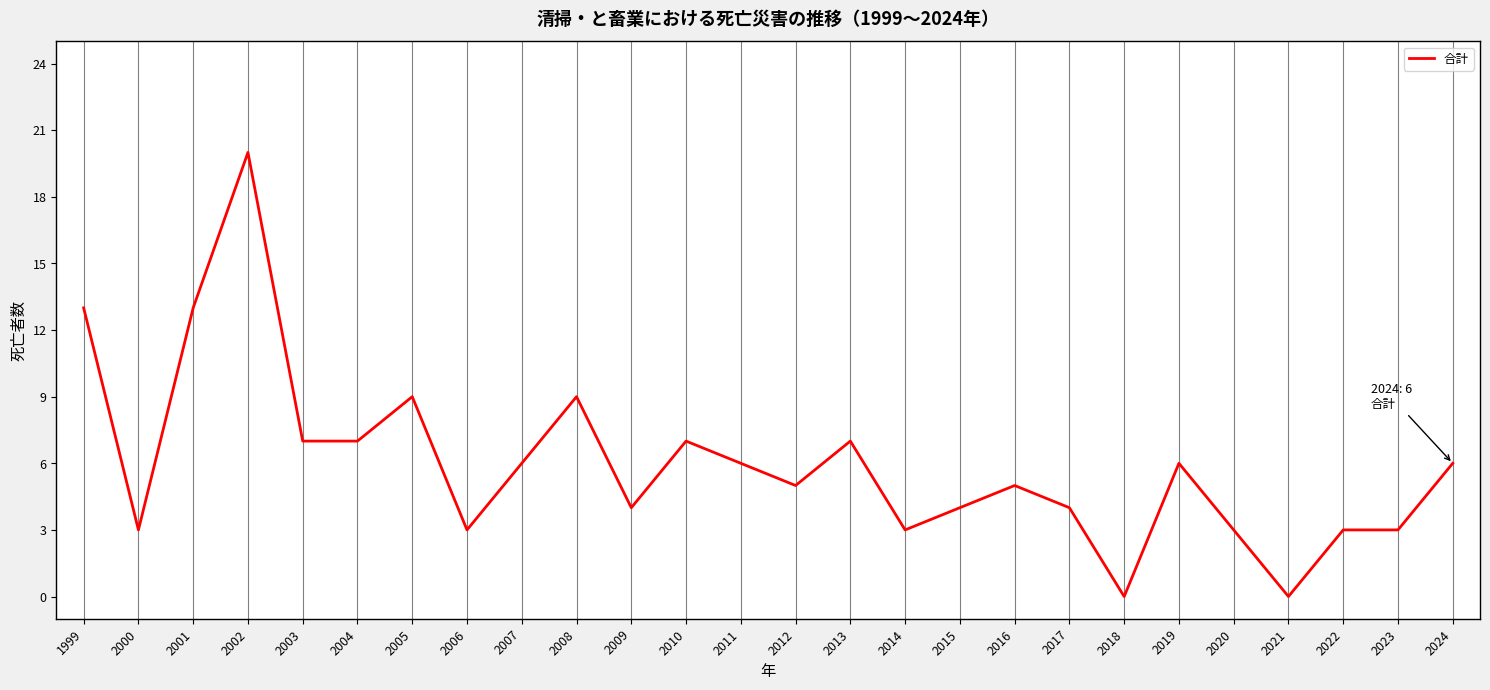

At which category does the data reach its first local peak?

2002